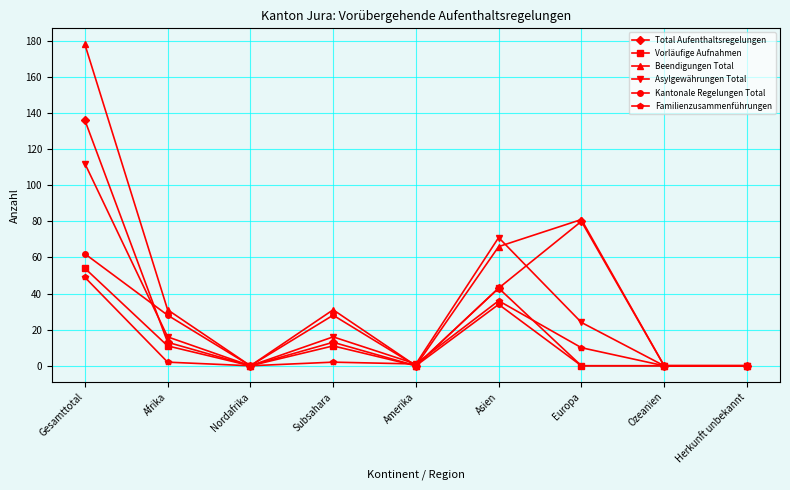

Reading left to right, transcribe all the data shown in this chart.

Total Aufenthaltsregelungen: Gesamttotal=136	Afrika=13	Nordafrika=0	Subsahara=13	Amerika=0	Asien=43	Europa=80	Ozeanien=0	Herkunft unbekannt=0
Vorläufige Aufnahmen: Gesamttotal=54	Afrika=11	Nordafrika=0	Subsahara=11	Amerika=0	Asien=43	Europa=0	Ozeanien=0	Herkunft unbekannt=0
Beendigungen Total: Gesamttotal=178	Afrika=31	Nordafrika=0	Subsahara=31	Amerika=0	Asien=66	Europa=81	Ozeanien=0	Herkunft unbekannt=0
Asylgewährungen Total: Gesamttotal=112	Afrika=16	Nordafrika=0	Subsahara=16	Amerika=1	Asien=71	Europa=24	Ozeanien=0	Herkunft unbekannt=0
Kantonale Regelungen Total: Gesamttotal=62	Afrika=28	Nordafrika=0	Subsahara=28	Amerika=0	Asien=34	Europa=0	Ozeanien=0	Herkunft unbekannt=0
Familienzusammenführungen: Gesamttotal=49	Afrika=2	Nordafrika=0	Subsahara=2	Amerika=1	Asien=36	Europa=10	Ozeanien=0	Herkunft unbekannt=0